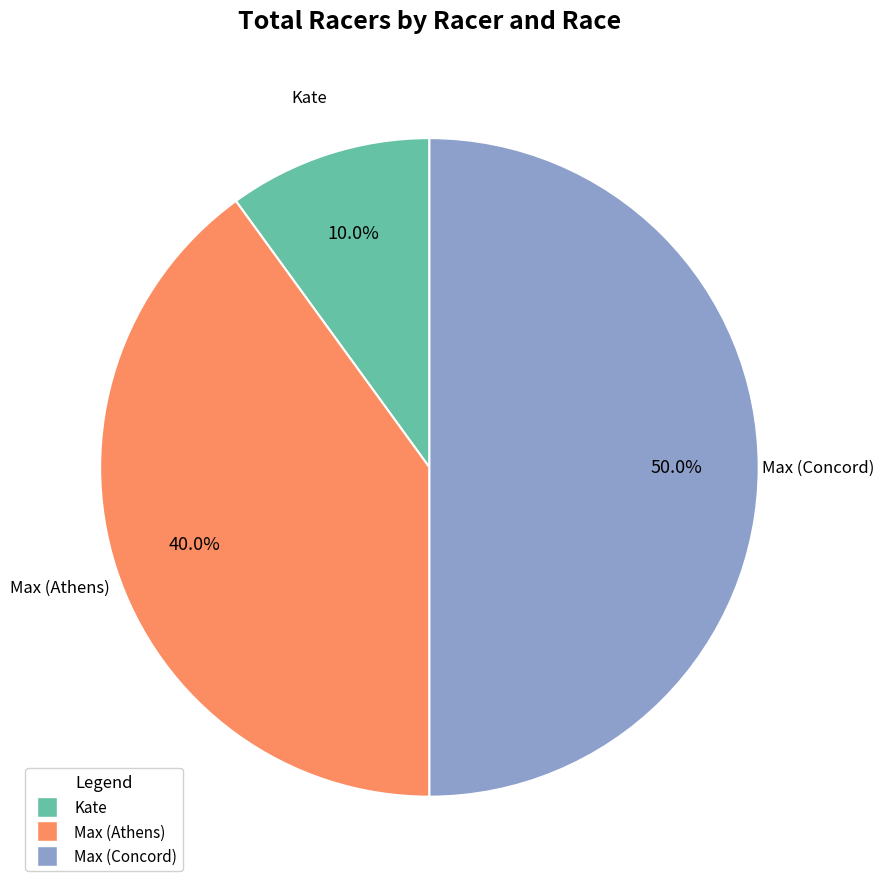

True or false: Max (Concord) accounts for 50% of the total.

True